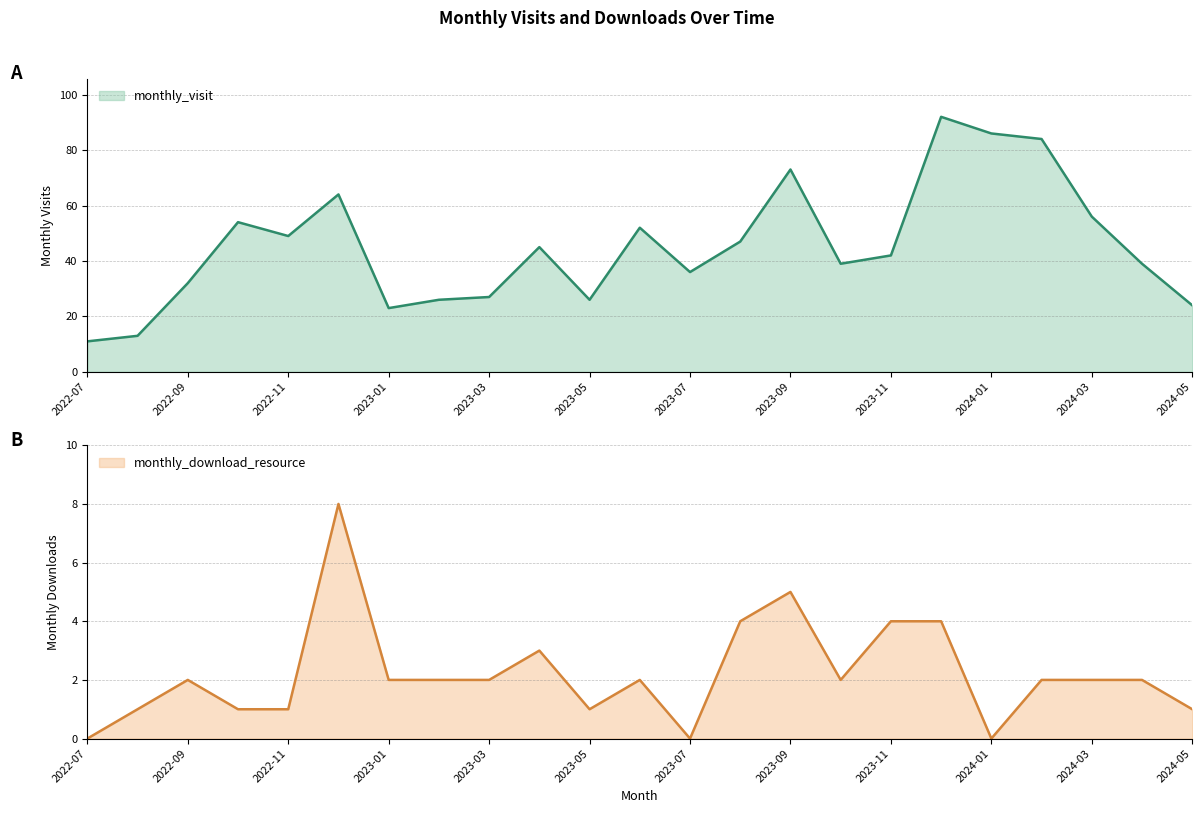

What is the difference between the maximum and second lowest values in the monthly_download_resource series?

8